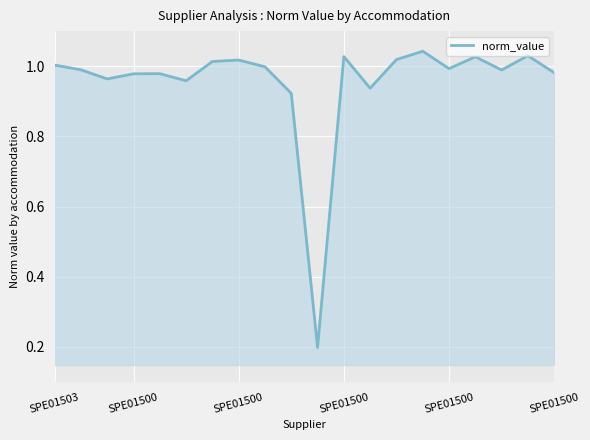

What is the minimum value shown in the chart?

0.2